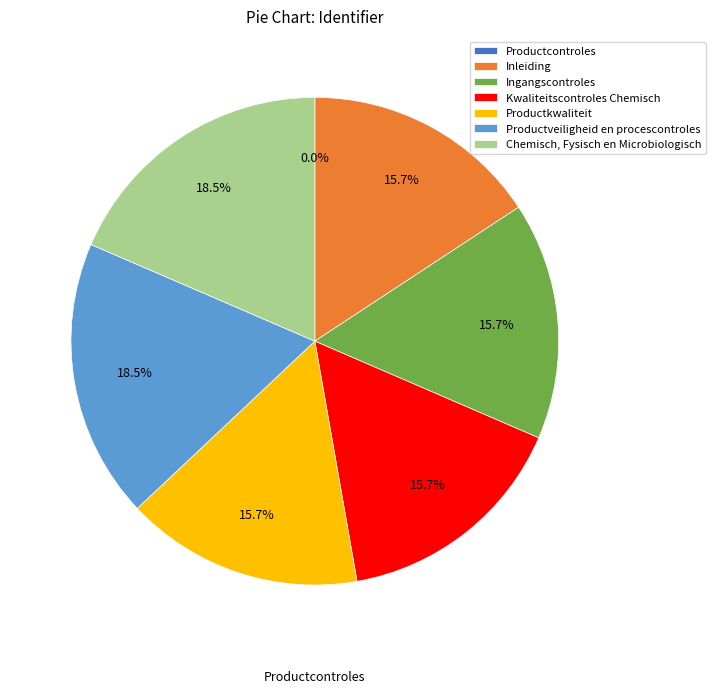

Approximately how many times larger is the value at Ingangscontroles compared to Kwaliteitscontroles Chemisch?

1.0